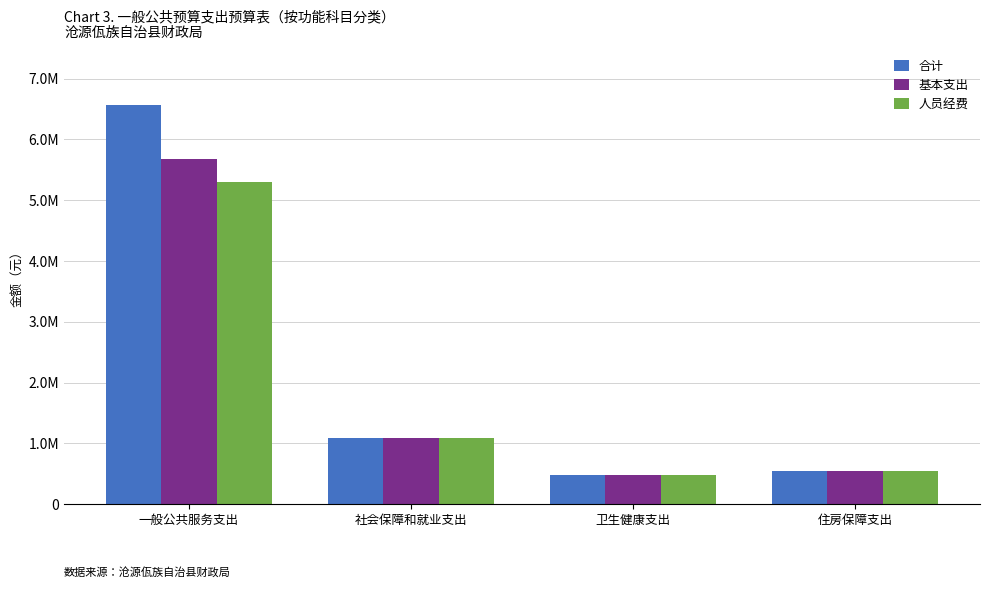

Which series has the widest spread of values?

合计